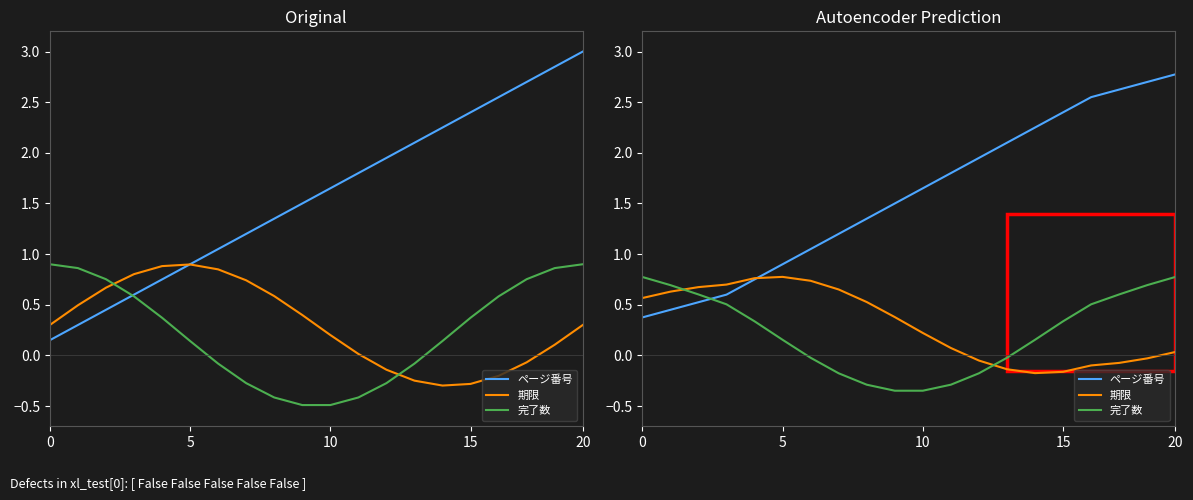

True or false: 完了数 has a value of -0.0 at 6.

True